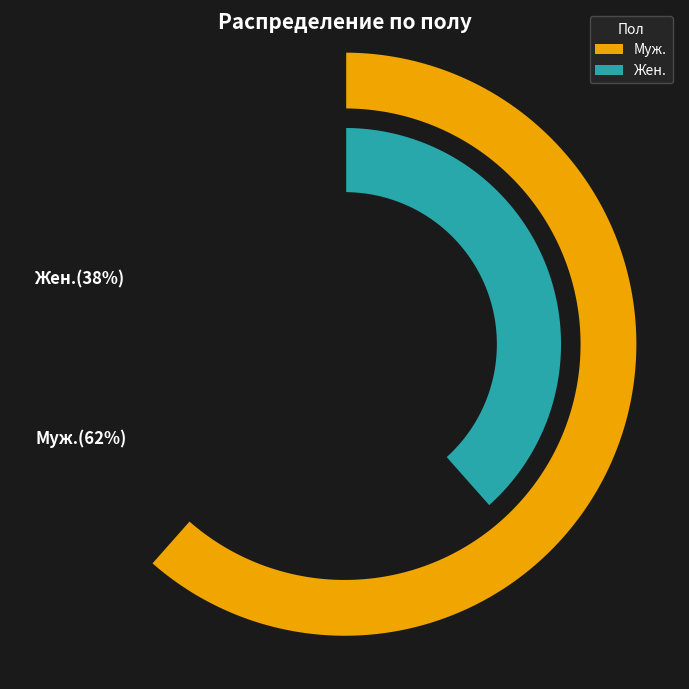

To the nearest percent, what is the average slice percentage?

50%